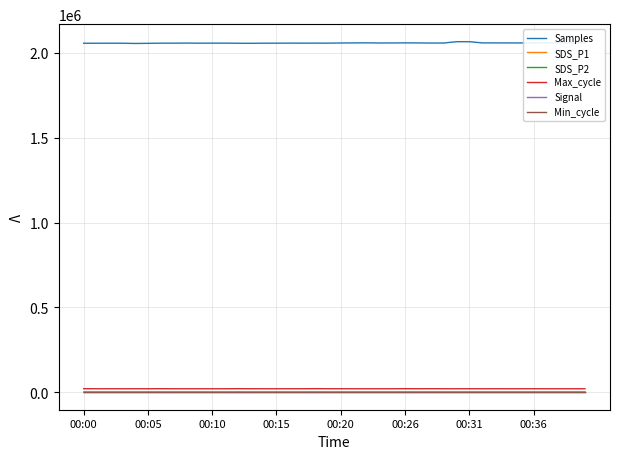

True or false: SDS_P2 and SDS_P1 cross at least once.

False